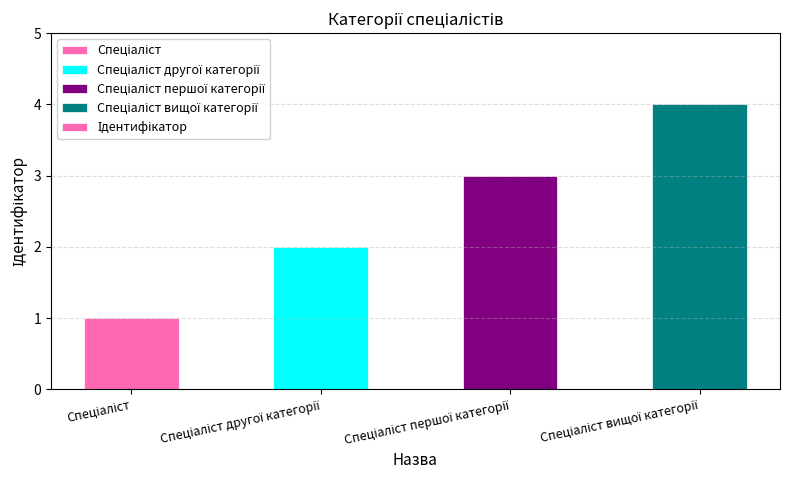

Reading right to left, extract all data points from this chart.

4	3	2	1